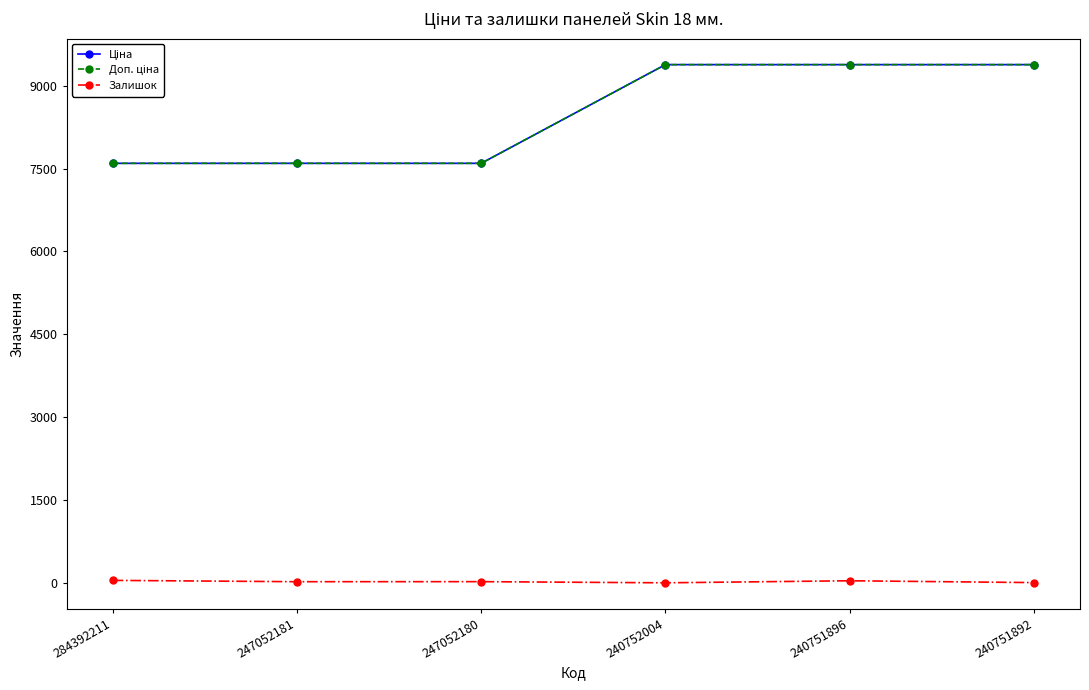

Reading right to left, extract all data points from this chart.

Ціна: 240751892=9384.0	240751896=9384.0	240752004=9384.0	247052180=7596.5	247052181=7596.5	284392211=7596.5
Доп. ціна: 240751892=9384.0	240751896=9384.0	240752004=9384.0	247052180=7596.5	247052181=7596.5	284392211=7596.5
Залишок: 240751892=4.0	240751896=37.0	240752004=0.0	247052180=21.0	247052181=20.0	284392211=44.0